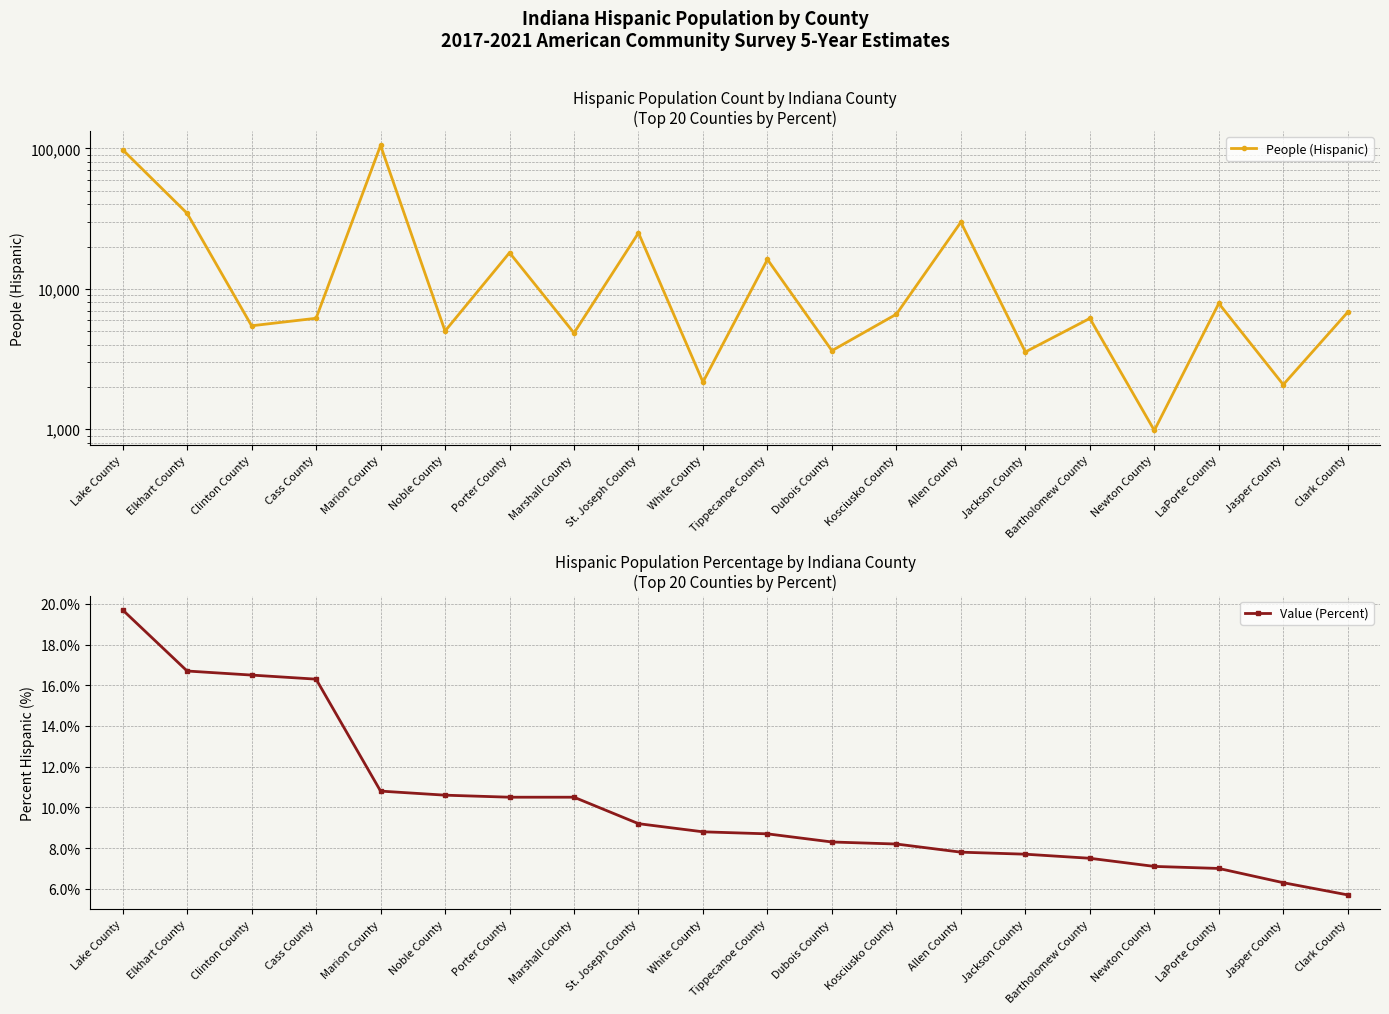

What is the sum of all Value (Percent) values?

203.9